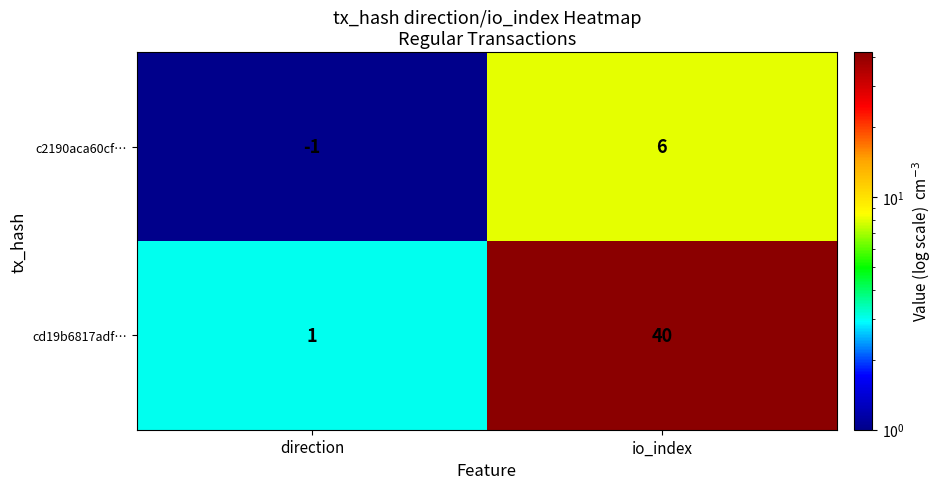

What is the sum of the c2190aca60cf… values at direction and io_index?

5